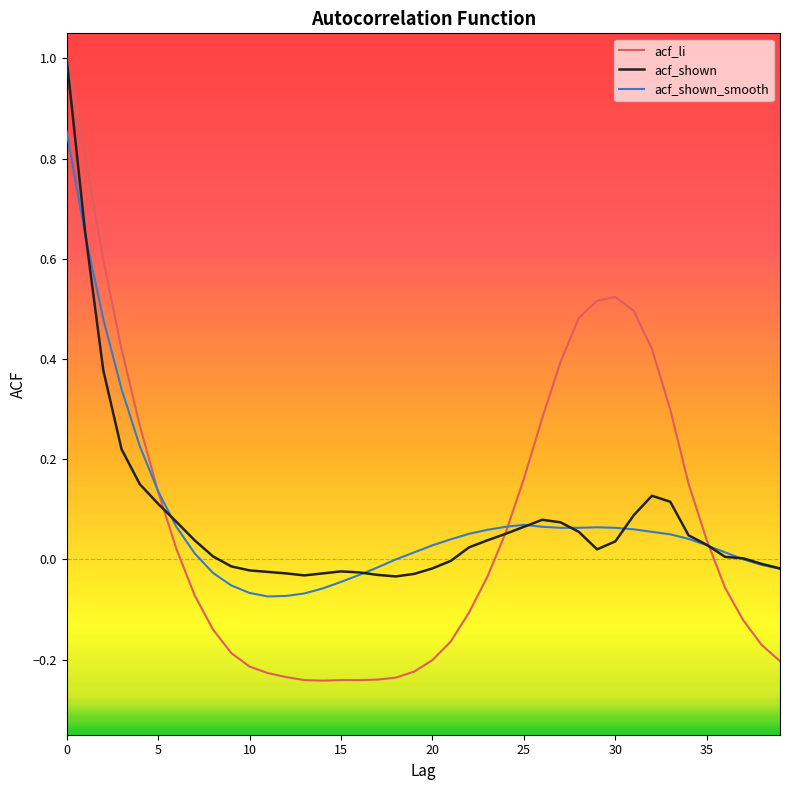

Which series has the widest spread of values?

acf_li